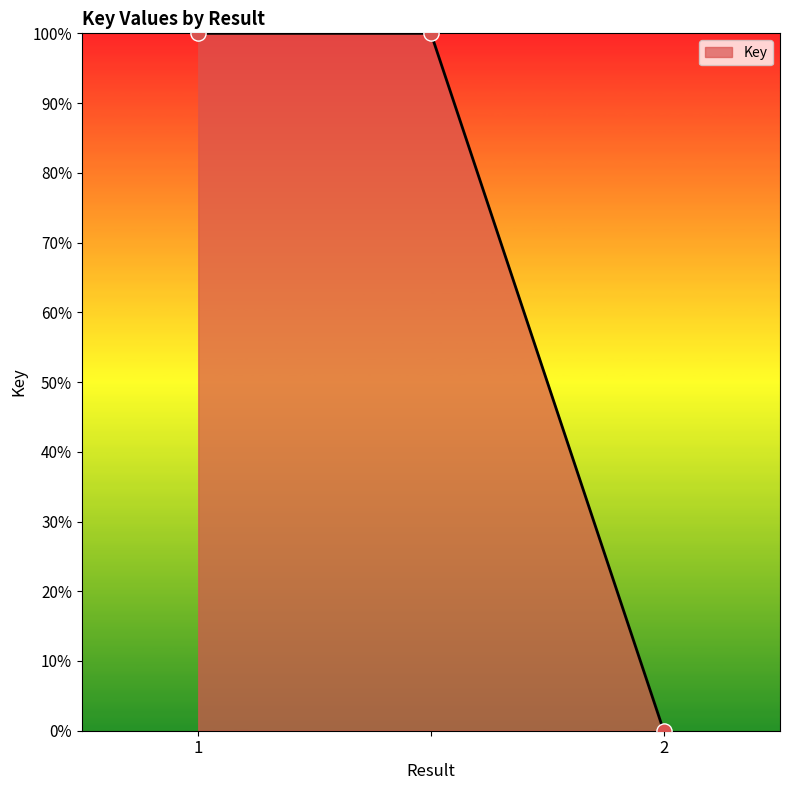

What is the maximum value shown in the chart?

100